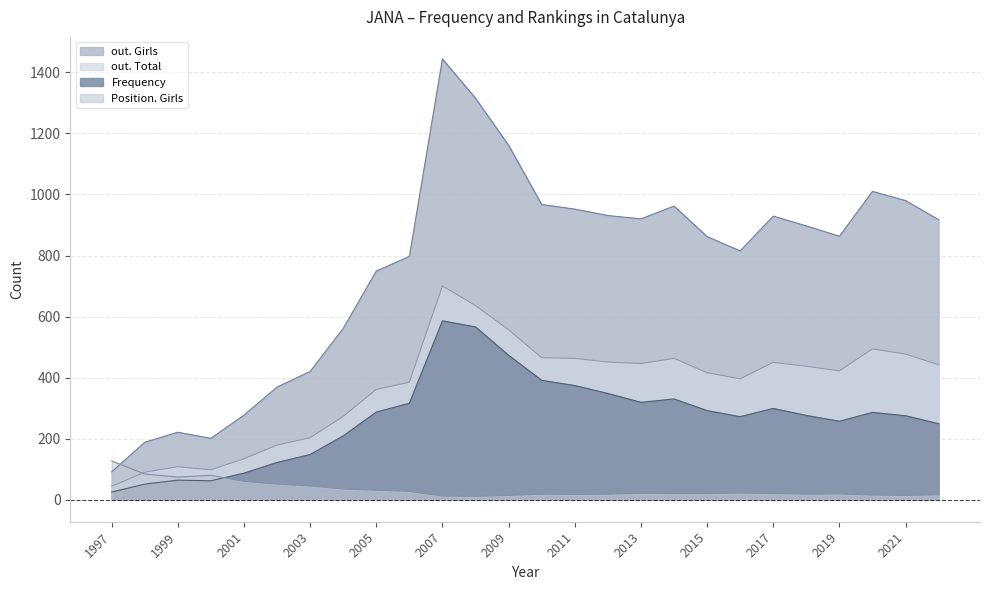

How many data points in out. Total are less than 437?

13